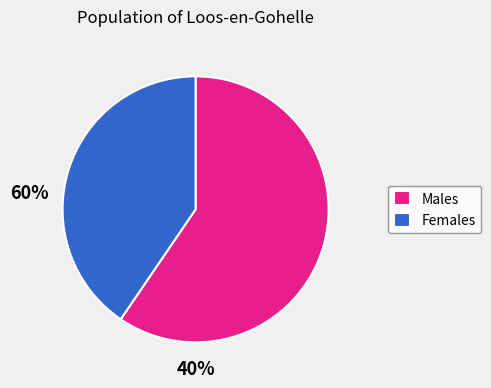

Is the sum of Females and Males greater than half?

Yes